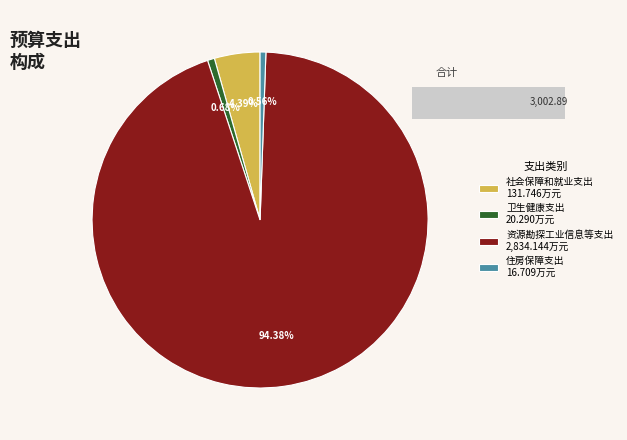

True or false: 资源勘探工业信息等支出 accounts for 94% of the total.

True